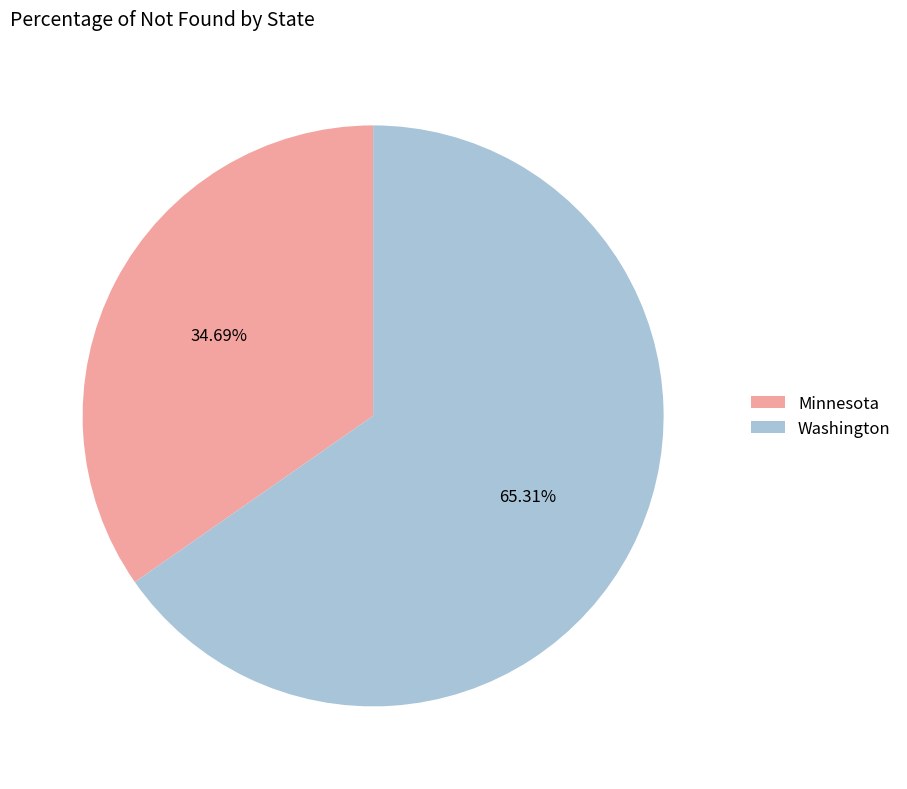

To the nearest percent, what is the average slice percentage?

50%